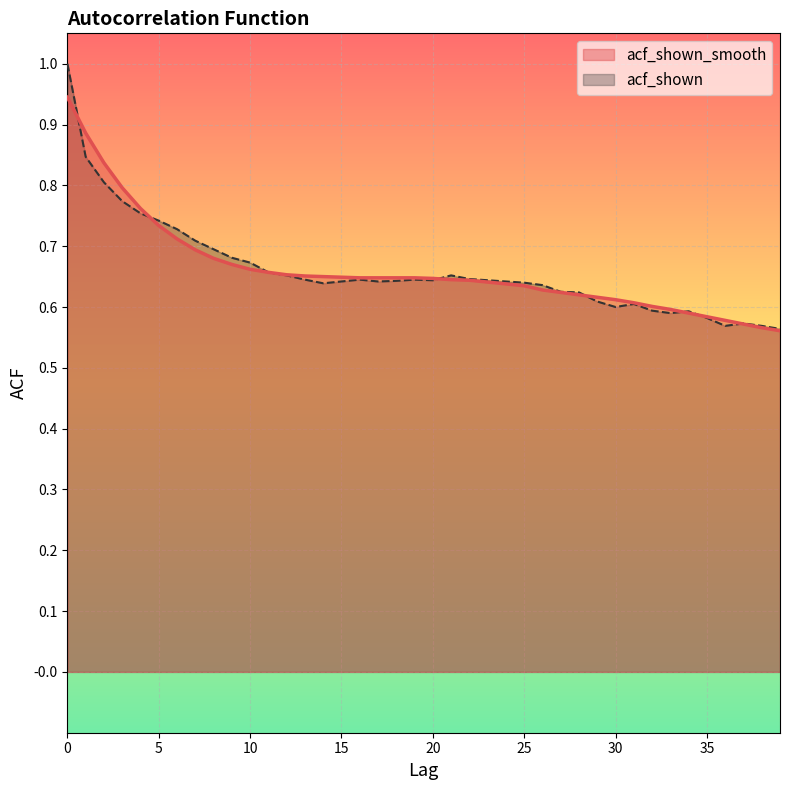

What is the sum of the acf_shown_smooth values at 25 and 4?

1.4